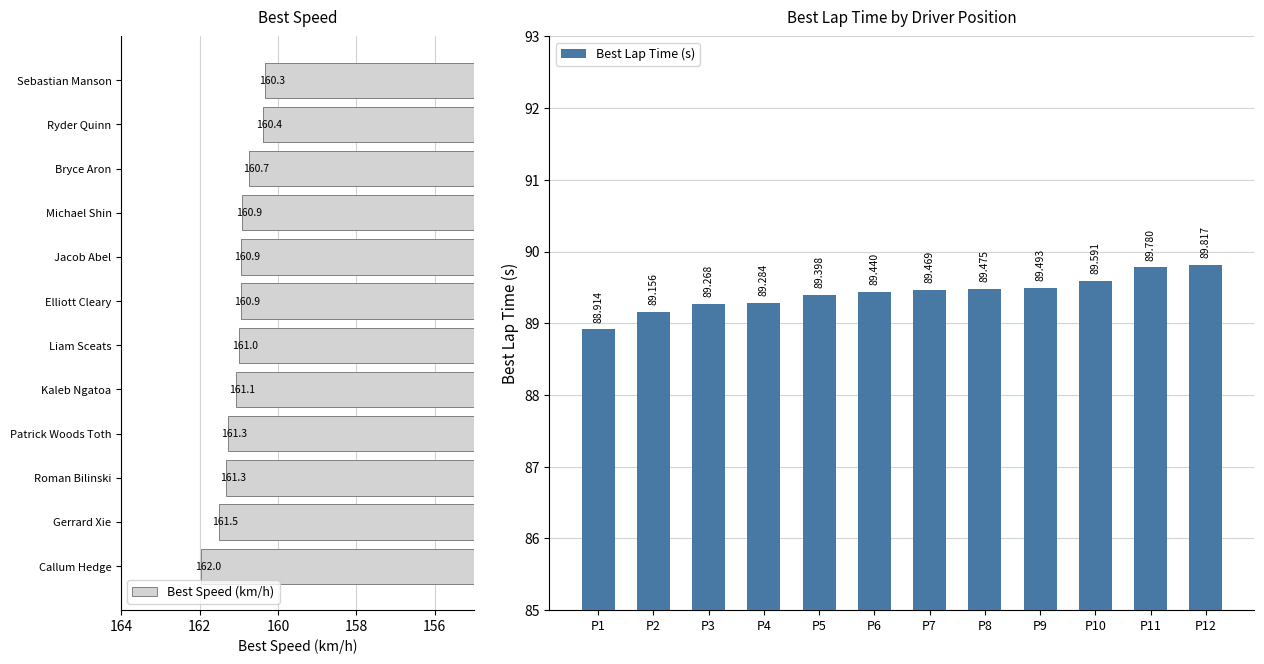

Reading left to right, what are all the values shown in this chart?

Best Speed (km/h): 162.0	161.5	161.3	161.3	161.1	161.0	160.9	160.9	160.9	160.7	160.4	160.3
Best Lap Time (s): 88.9	89.2	89.3	89.3	89.4	89.4	89.5	89.5	89.5	89.6	89.8	89.8